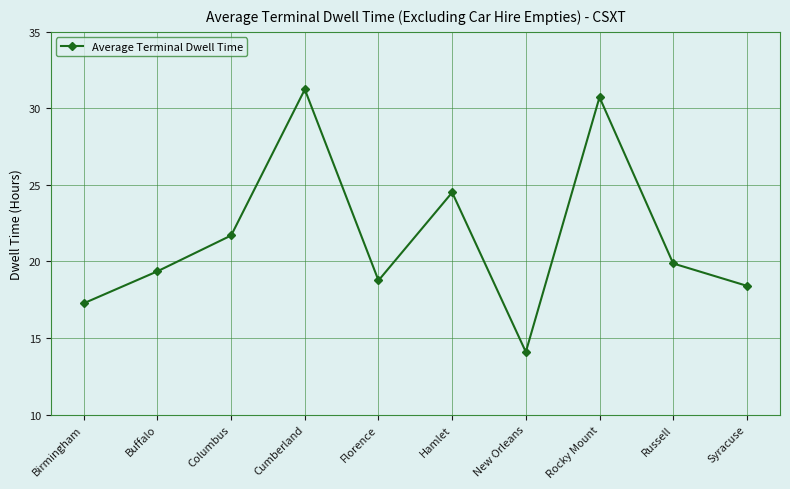

How many lines are shown in the chart?

1